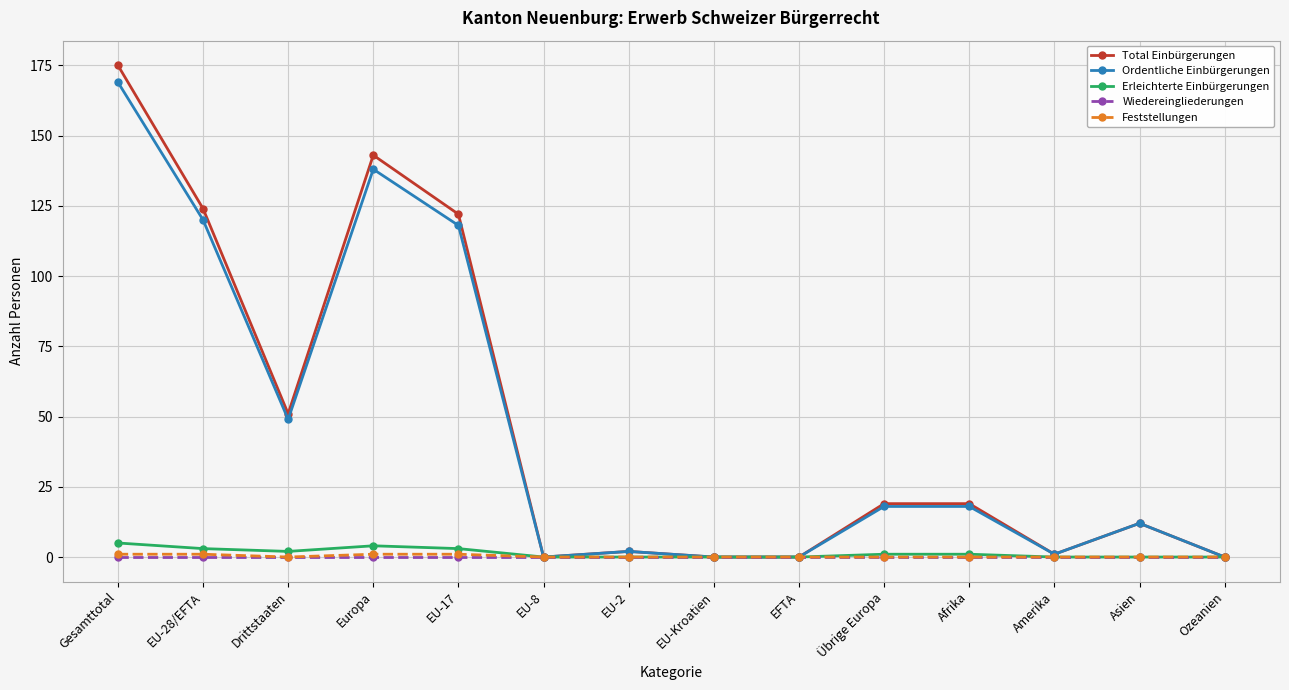

Which series has the widest spread of values?

Total Einbürgerungen